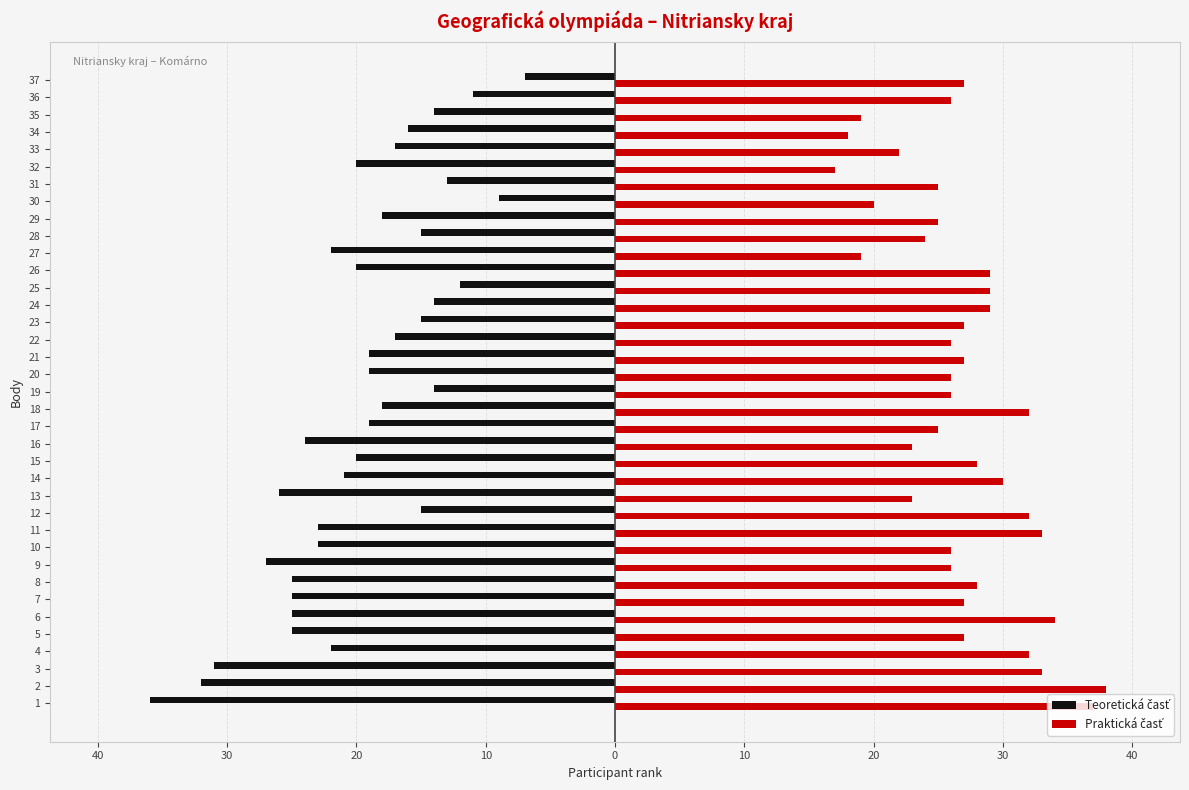

How many bars are there in each group?

2